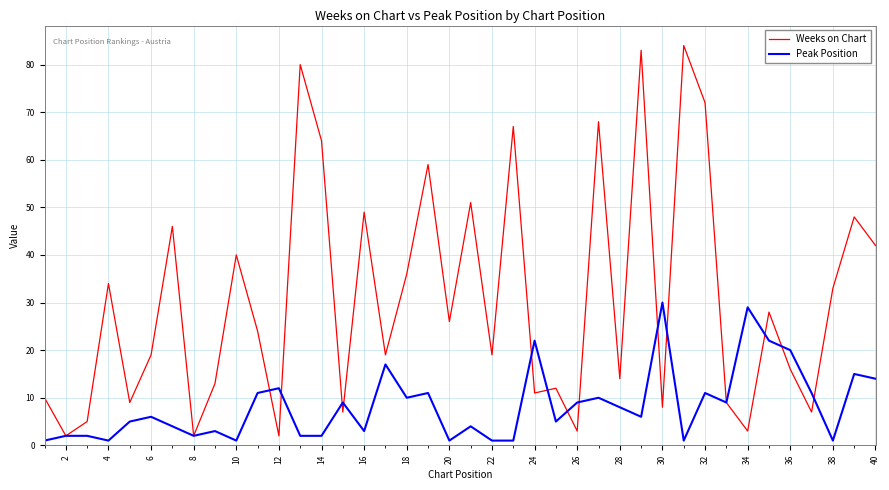

What is the difference between the maximum and minimum values in the Peak Position series?

29